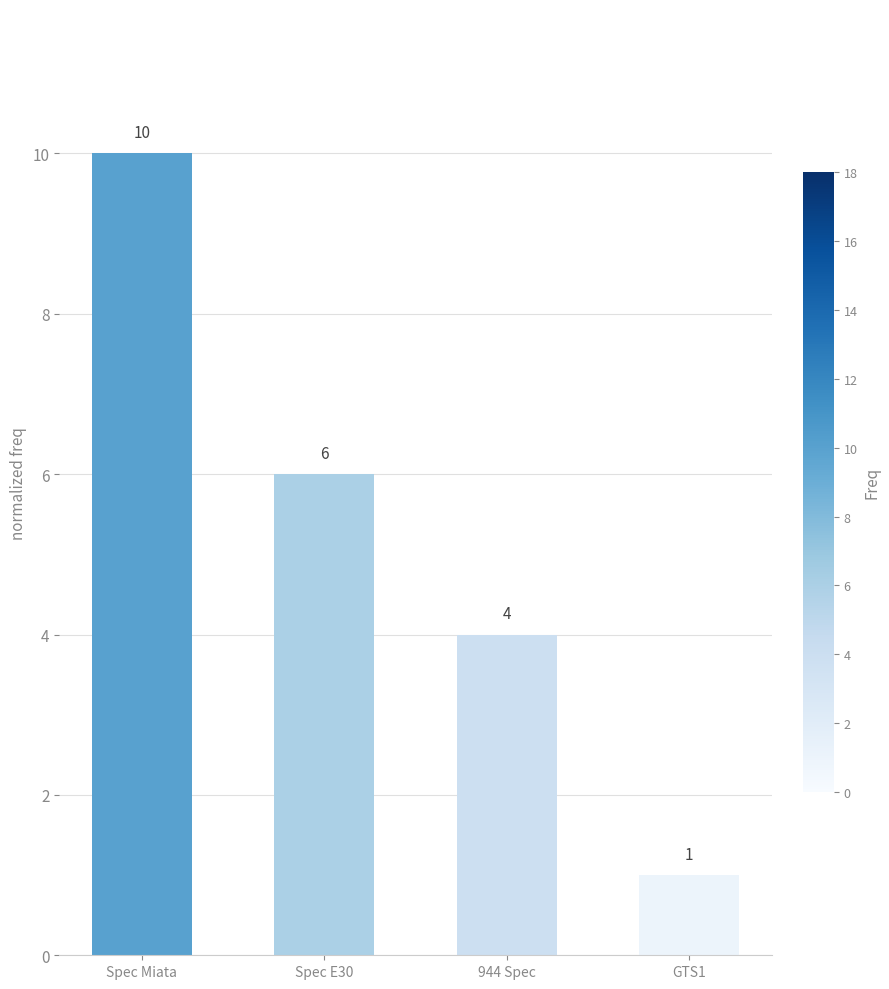

Rank the categories by value from highest to lowest.

Spec Miata, Spec E30, 944 Spec, GTS1